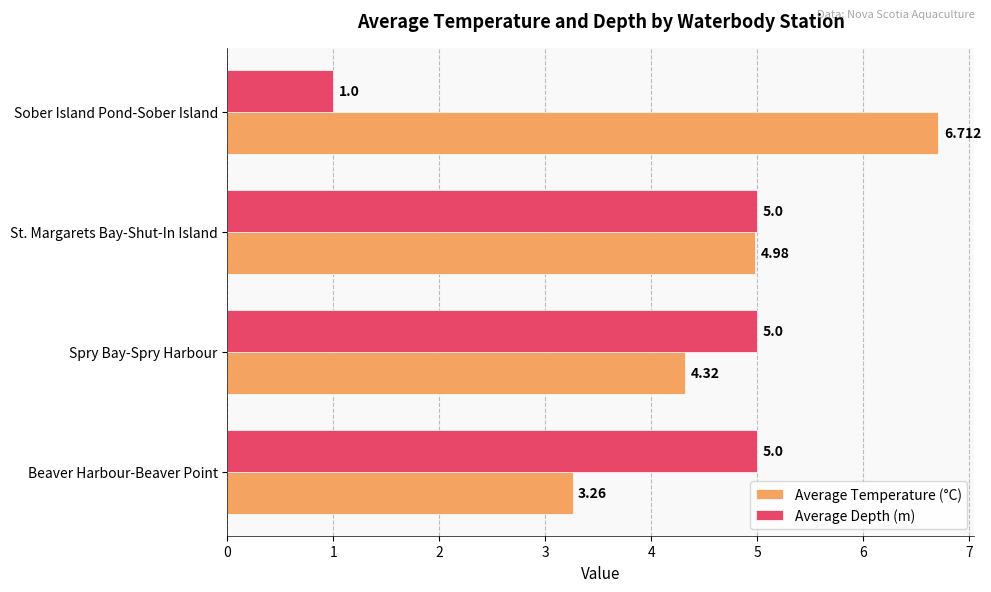

How many Average Depth (m) values are between 5 and 6?

3